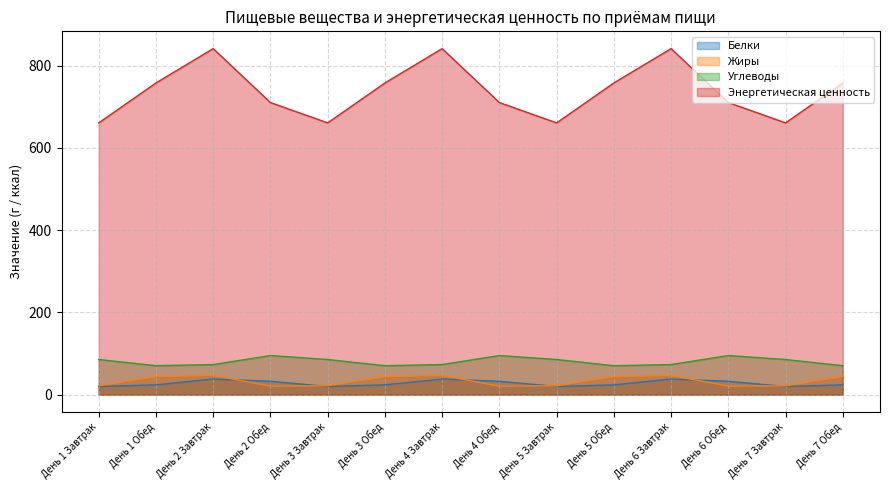

What is the label of the 6th point from the left?

День 3 Обед